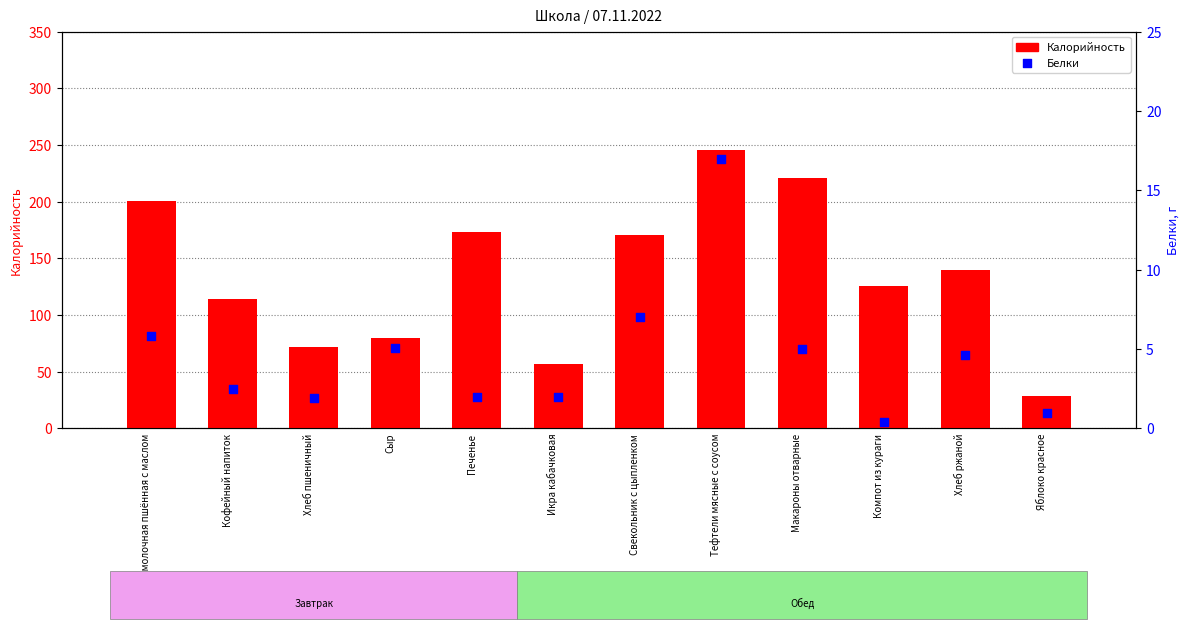

What is the total value across all series at Печенье?

175.0